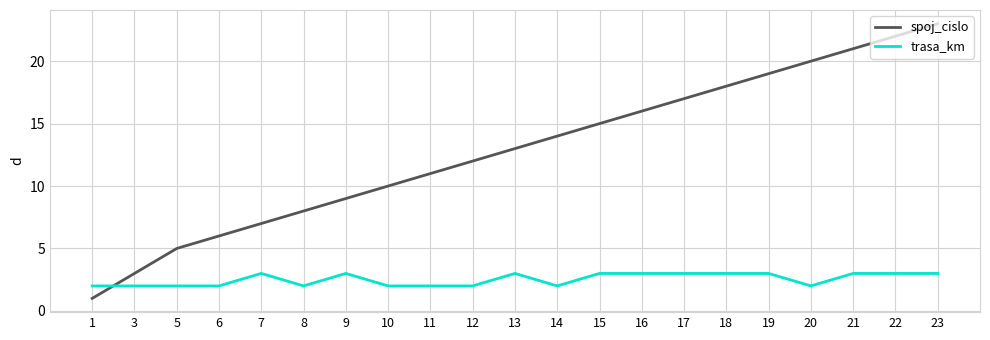

Between which two adjacent categories do trasa_km and spoj_cislo first intersect?

1 and 3